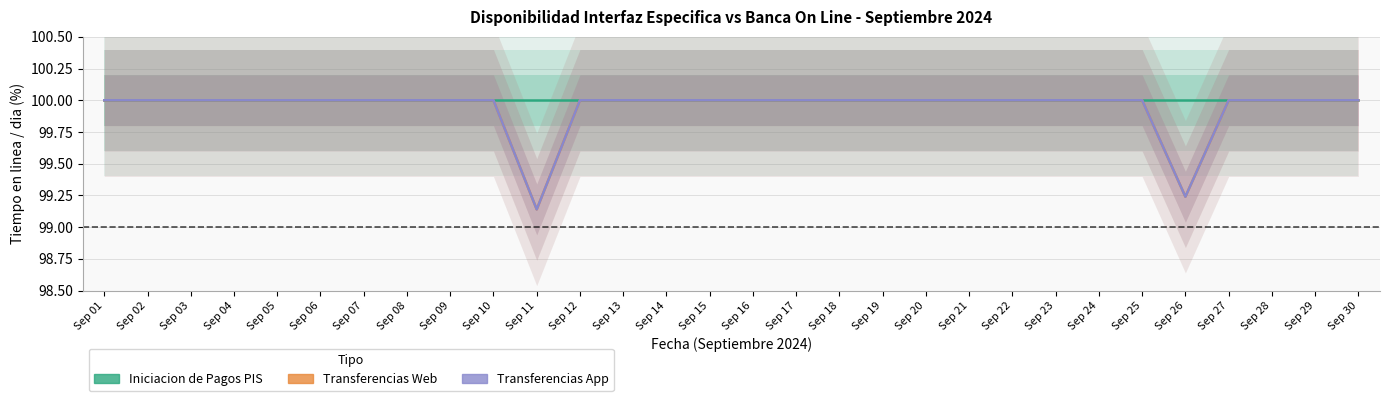

At which category is the sum across all series the highest?

Sep 01